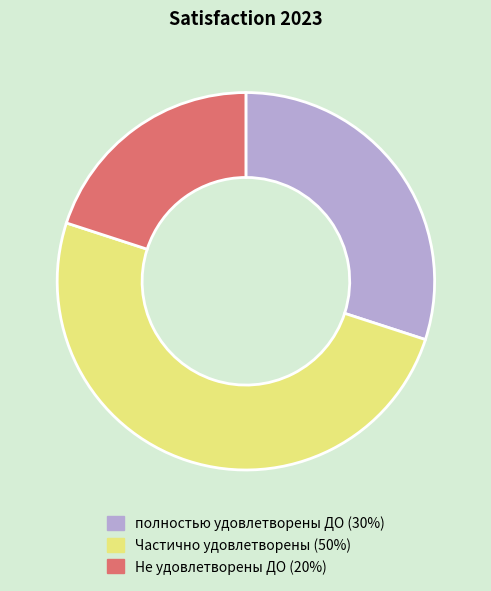

Do полностью удовлетворены ДО (30%) and Частично удовлетворены (50%) together represent more than half of the pie?

Yes